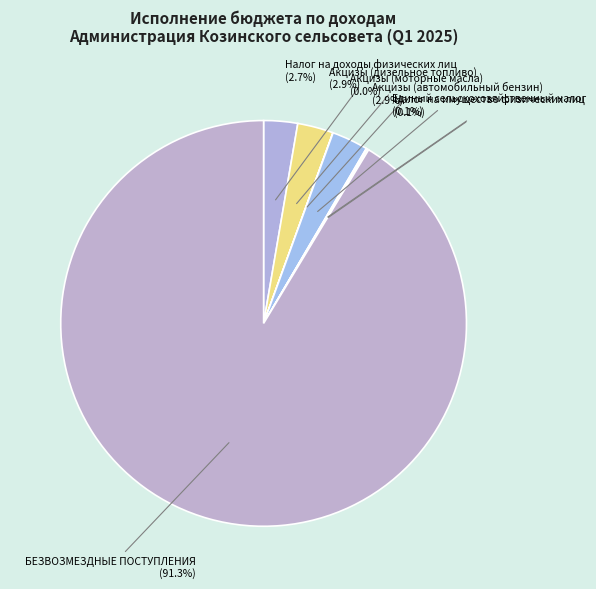

To the nearest percent, what is the average slice percentage?

14%